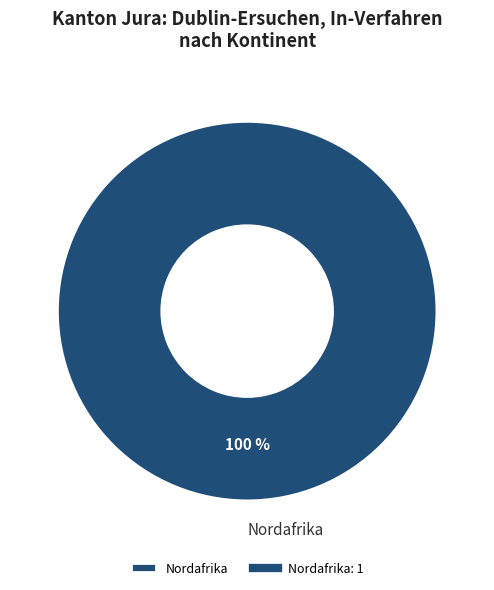

Which category accounts for the majority?

Nordafrika